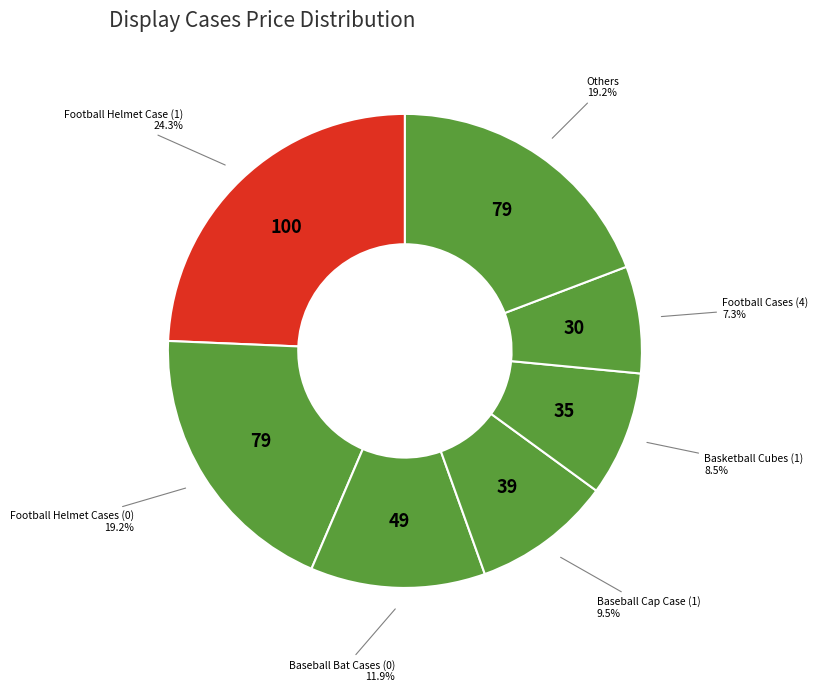

True or false: Baseball Cap Case (1) accounts for 1% of the total.

False